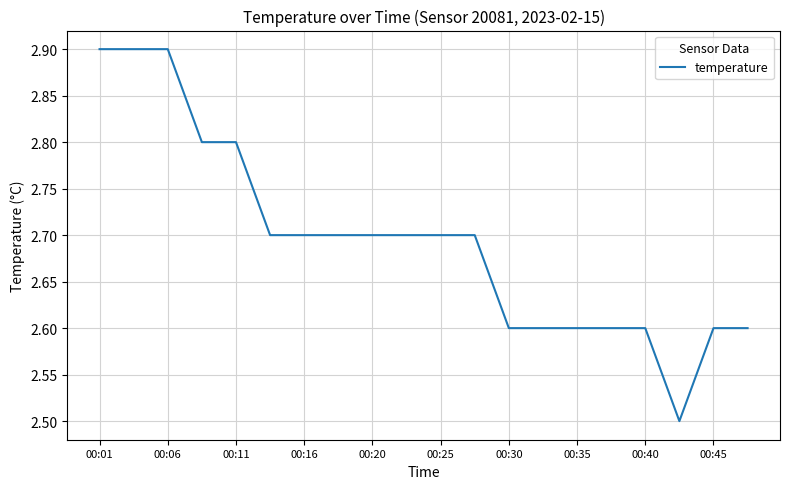

What is the maximum value shown in the chart?

2.9